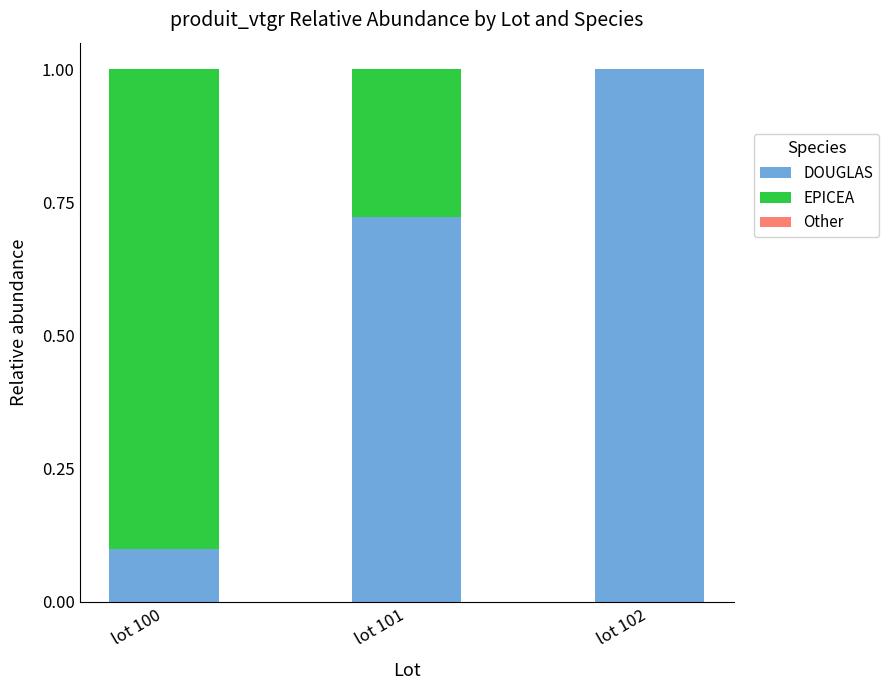

What is the total value across all series at lot 102?

1.0